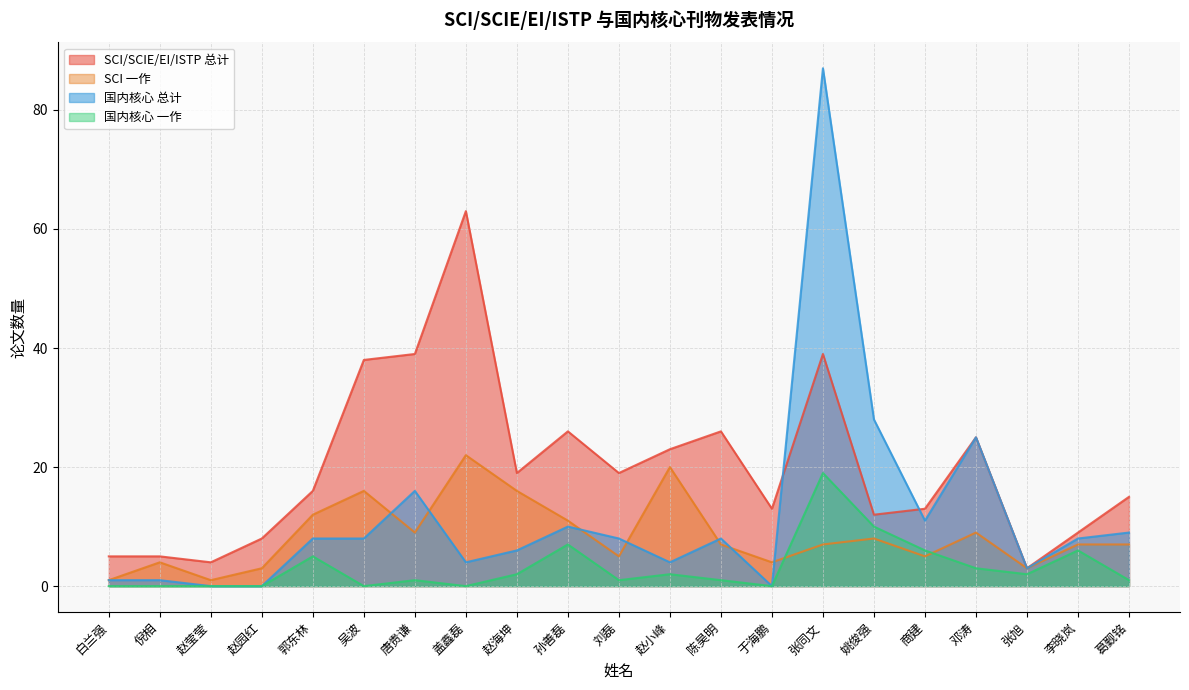

At which label does SCI 一作 first exceed 7?

郭东林